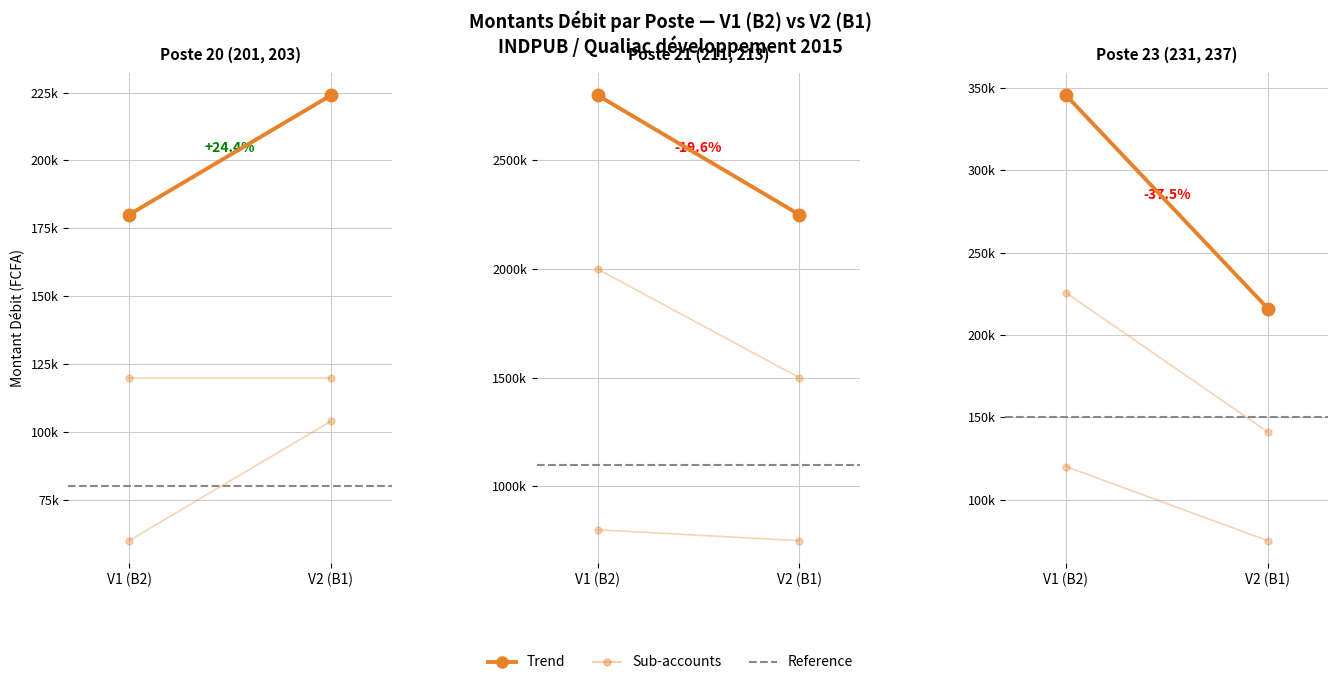

Which category has the lowest value across all series?

V1 (B2)